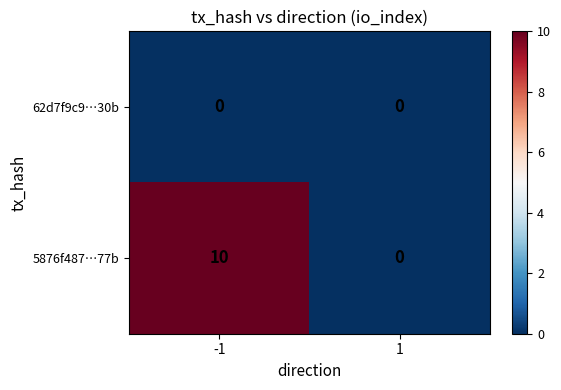

Which series changed the most between -1 and 1?

5876f487…77b